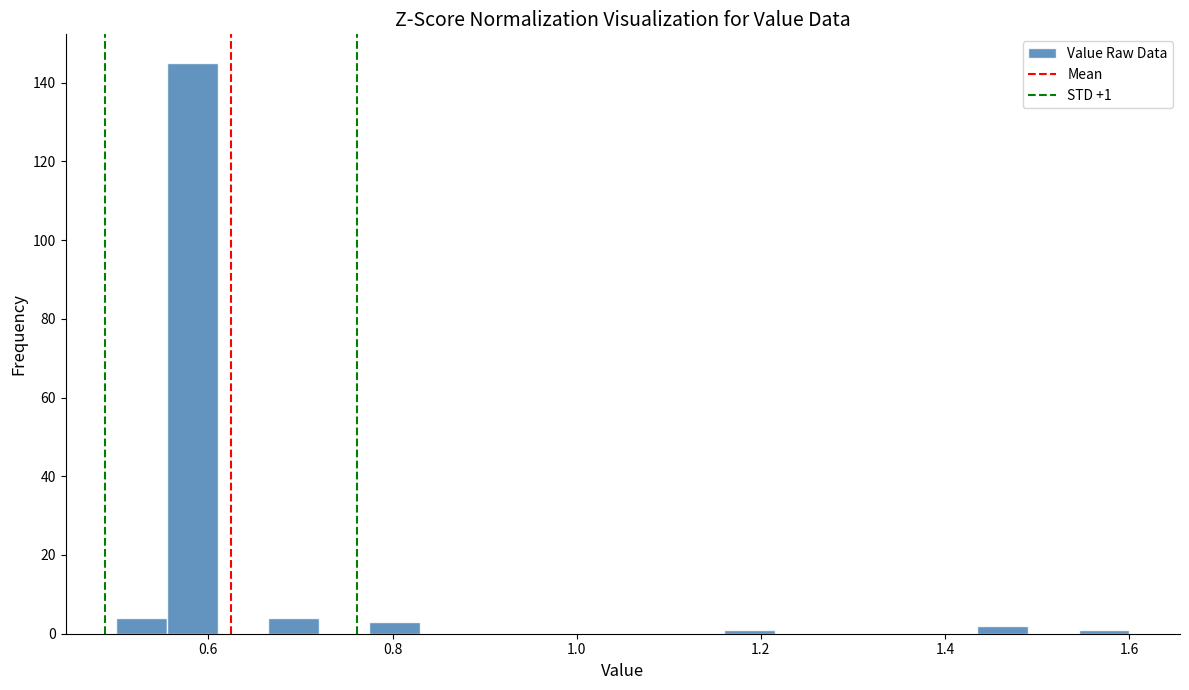

Read against the x-axis, roughly where is the centre of the tallest bar?

0.58